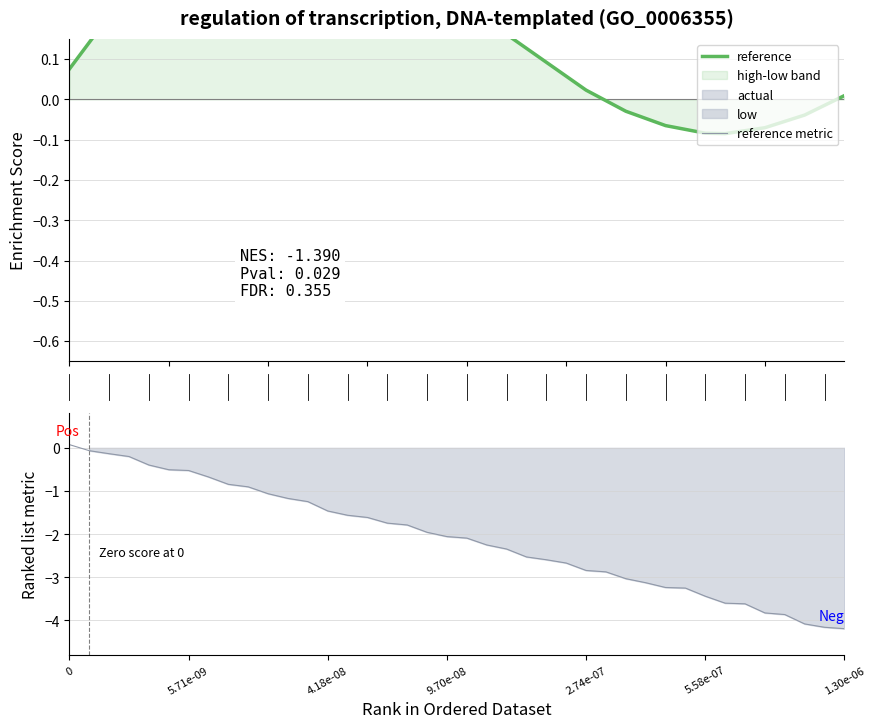

List the series in order of their peak value, lowest first.

reference metric, reference